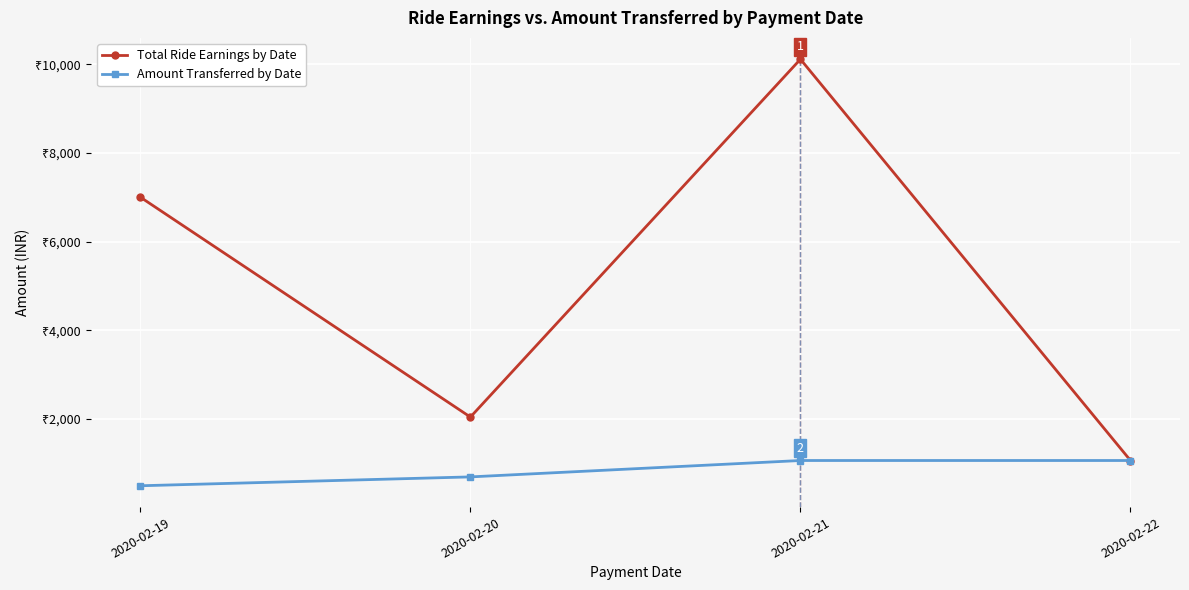

What is the greatest value displayed?

10112.1